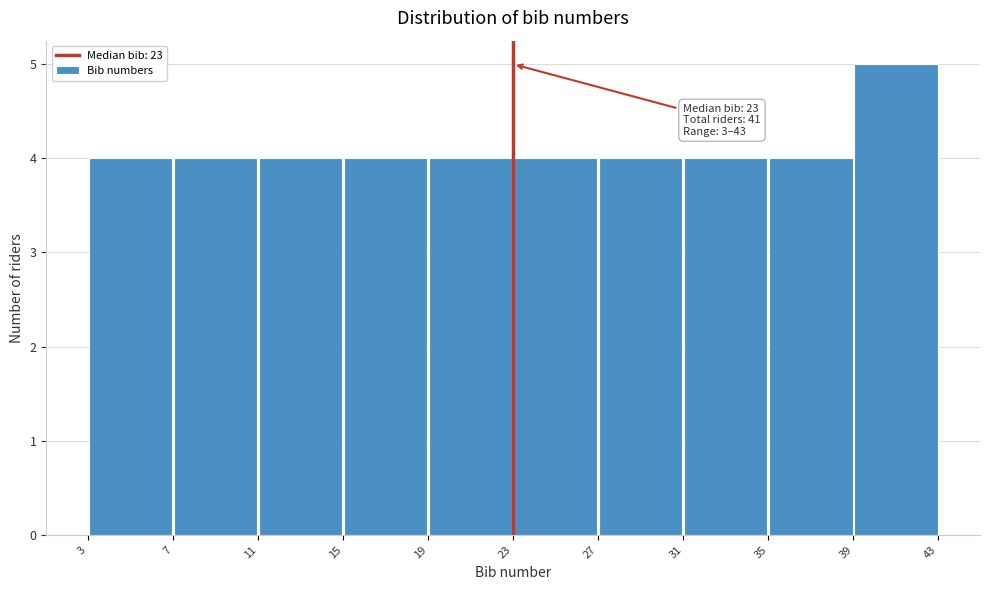

Which range on the x-axis has the tallest bar?

39 to 43